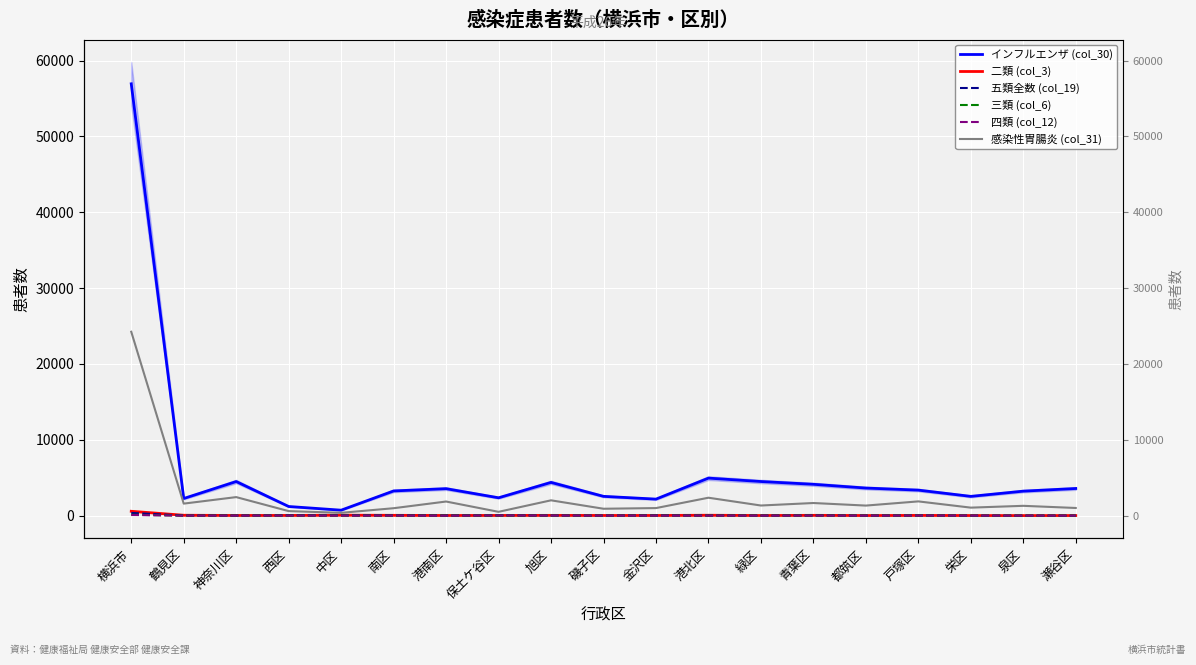

True or false: インフルエンザ (col_30) and 三類 (col_6) intersect in this chart.

False